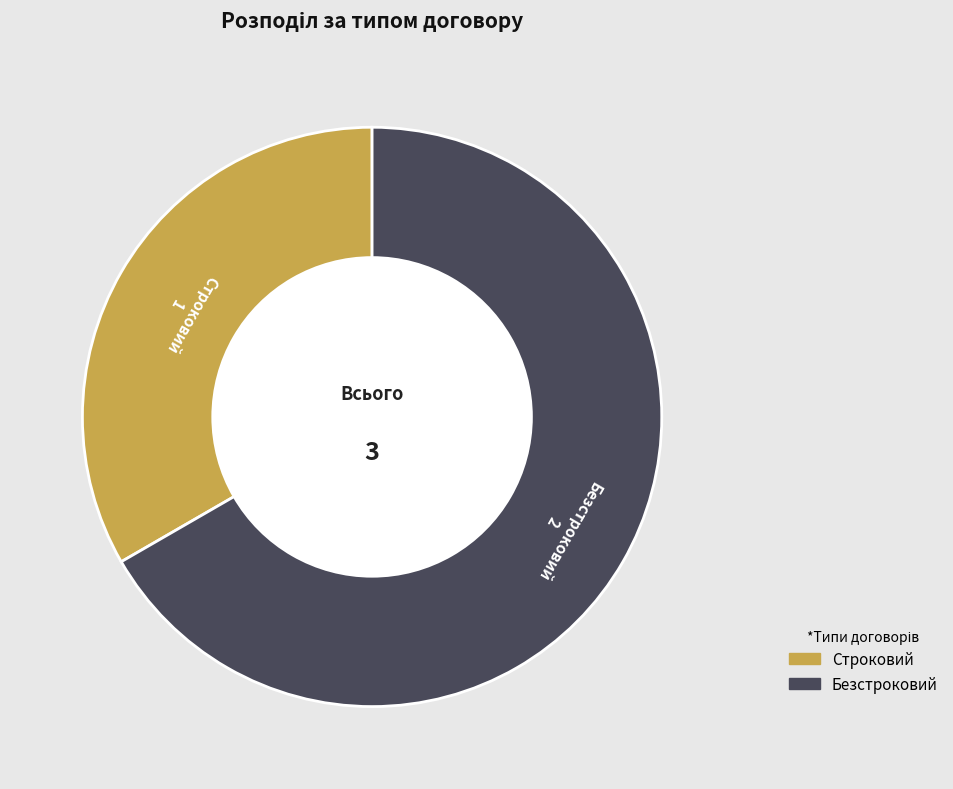

Which slice represents more than half of the pie?

Безстроковий